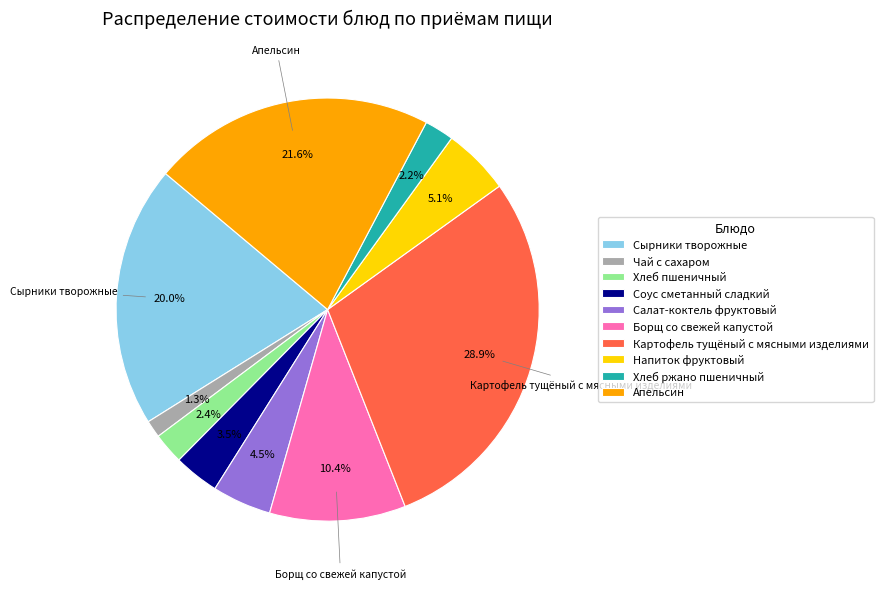

Is there a majority slice in this chart?

No